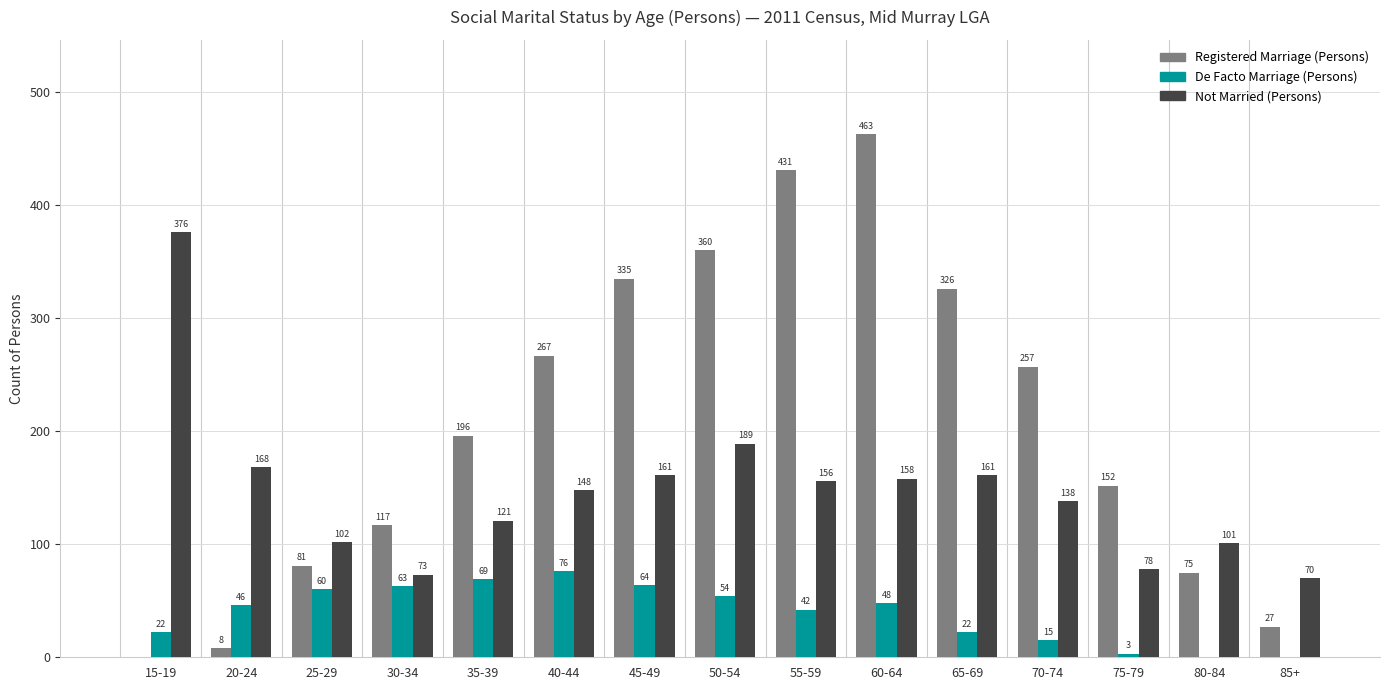

Which category has the highest value in the Registered Marriage (Persons) series?

60-64